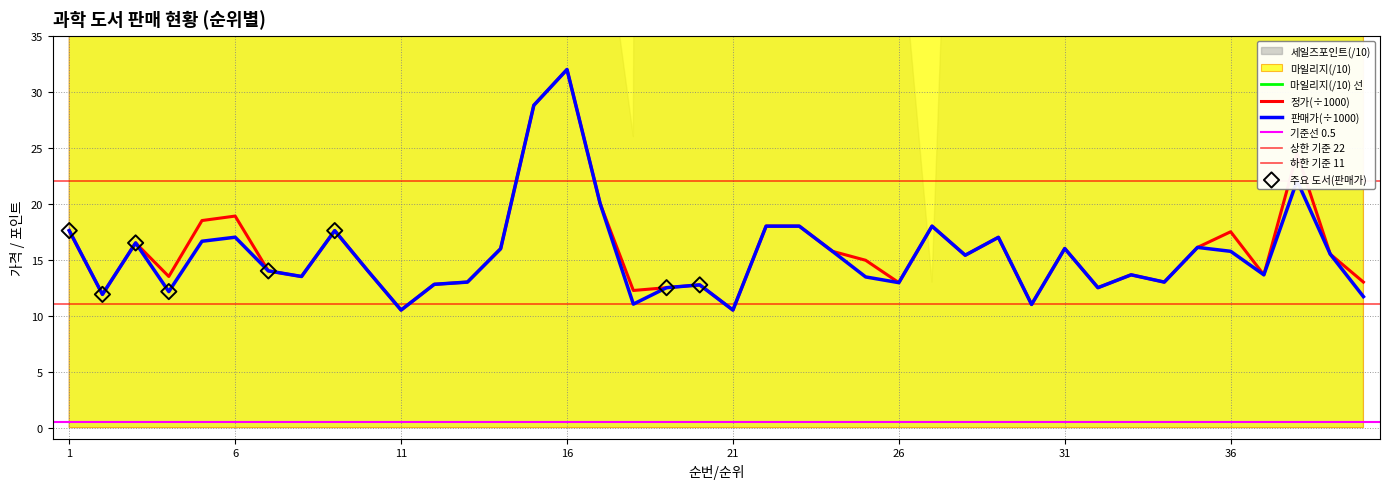

Which series has the largest total across all categories?

마일리지